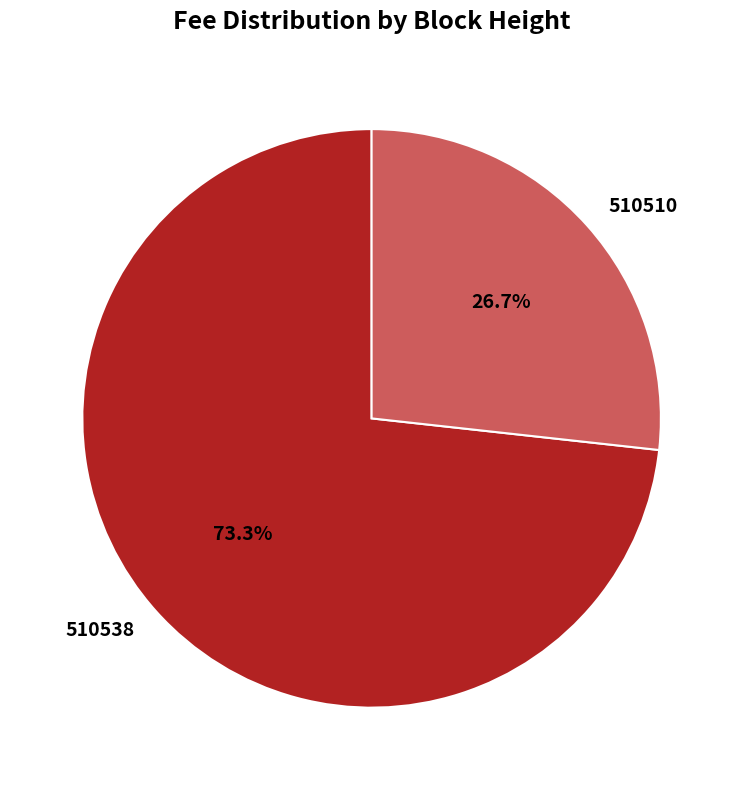

How many segments does this pie chart have?

2